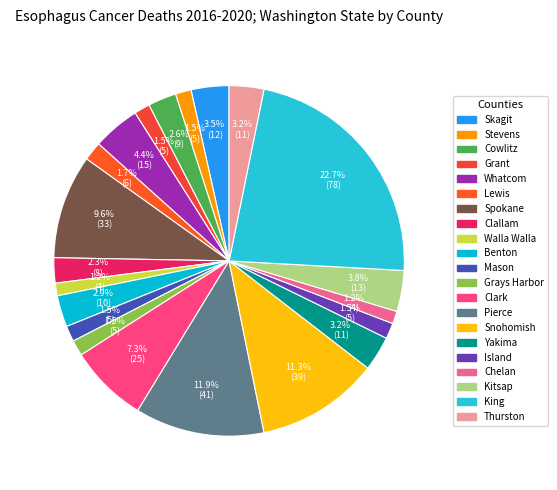

What is the smallest slice in the pie chart?

Walla Walla County